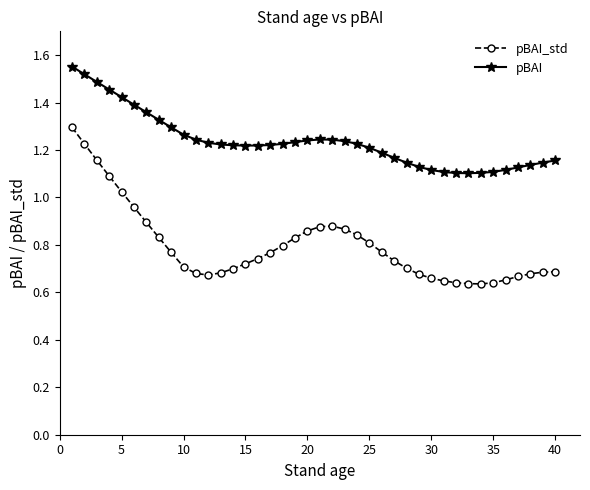

Which series has the widest spread of values?

pBAI_std